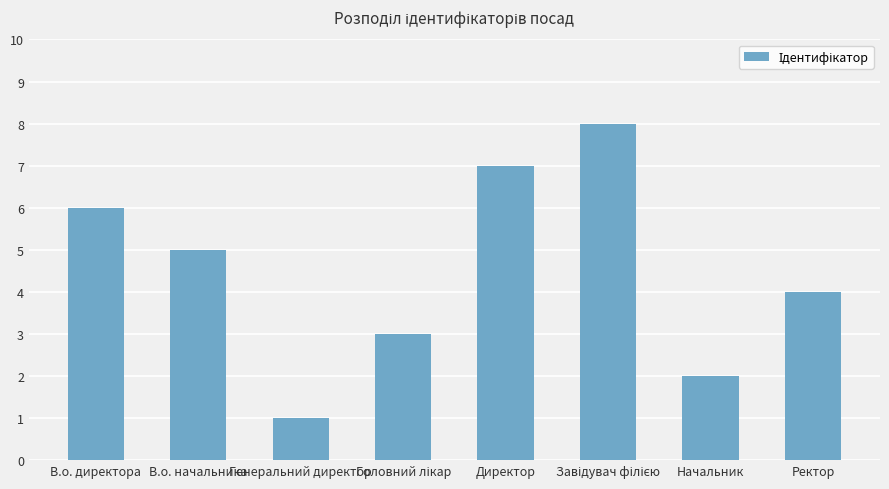

What is the label of the 8th bar from the left?

Ректор